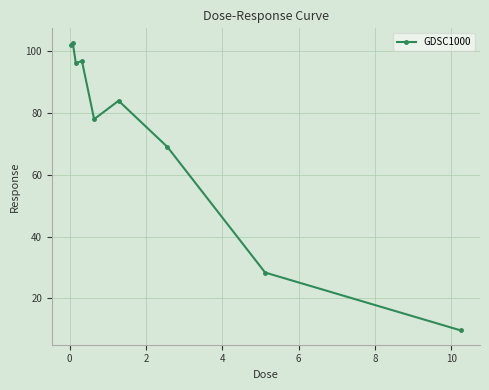

What is the difference between the second highest and second lowest values?

73.7